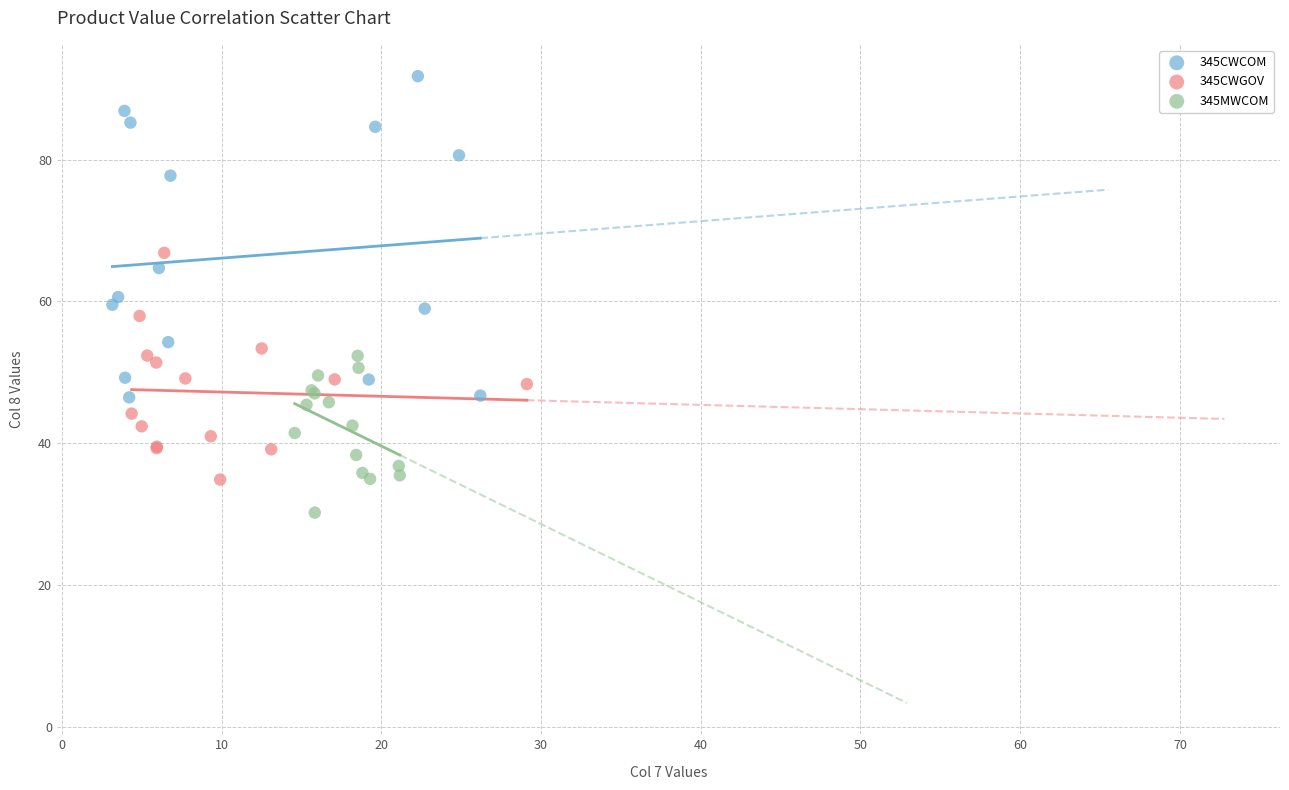

Which series has the largest Y range (max minus min)?

345CWCOM